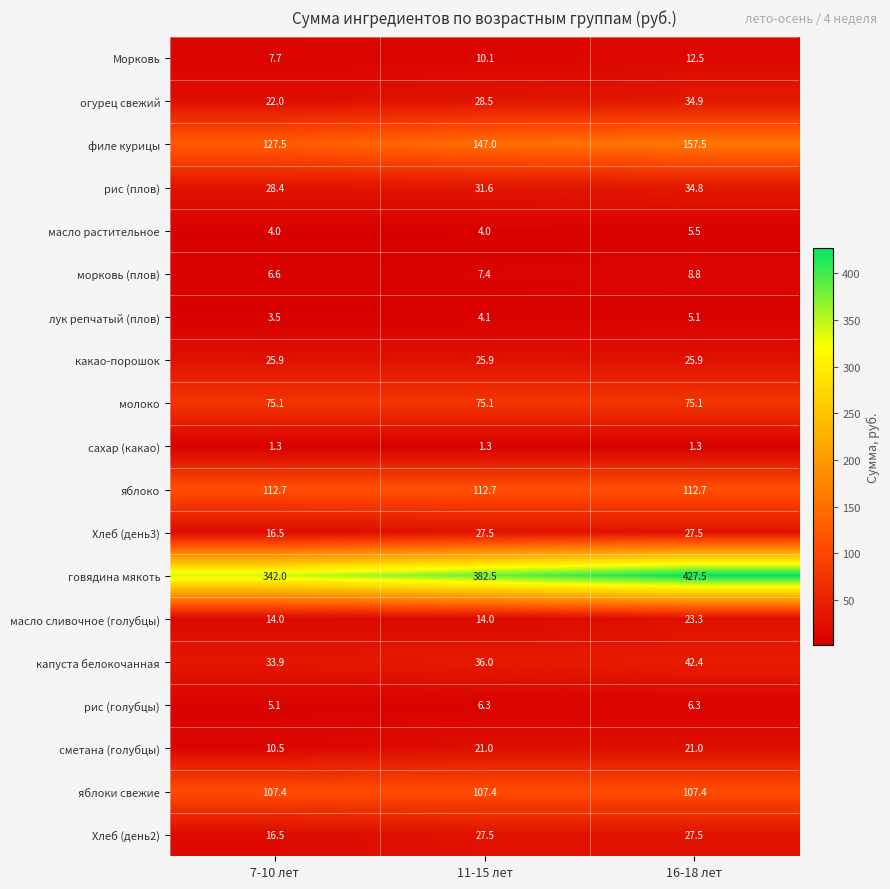

What is the average value of the сахар (какао) series?

1.3